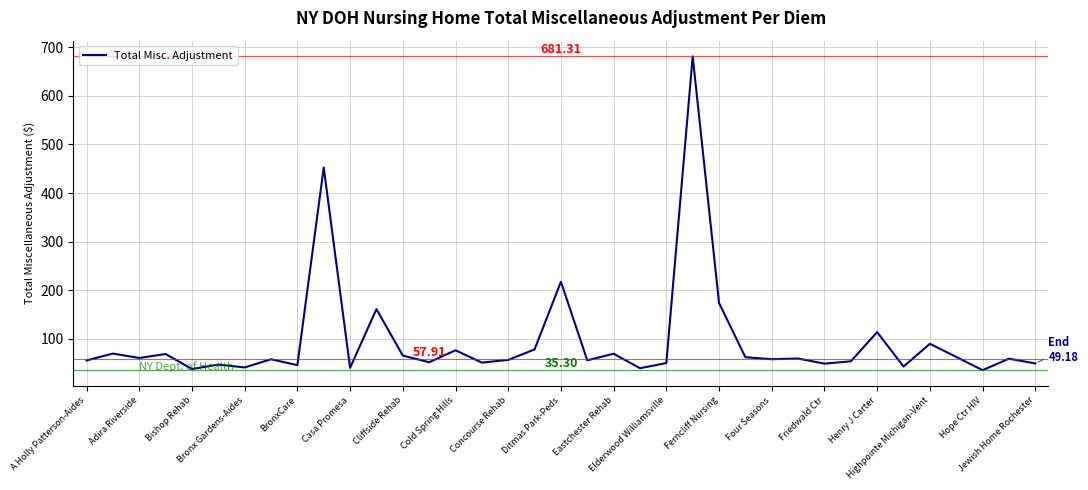

What is the difference between the maximum and minimum values?

646.0